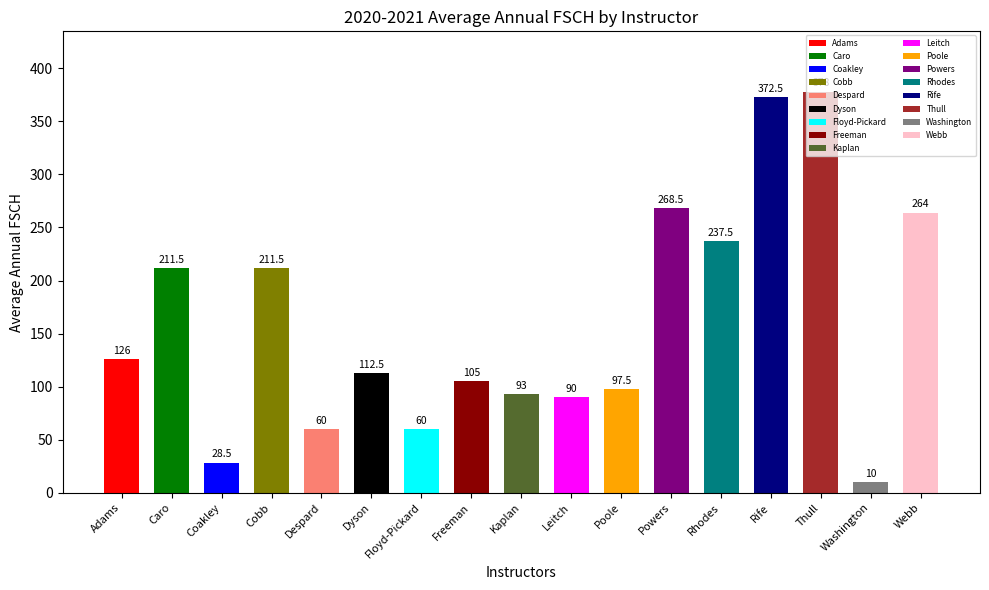

Rank the categories by value from highest to lowest.

Thull, Rife, Powers, Webb, Rhodes, Caro, Cobb, Adams, Dyson, Freeman, Poole, Kaplan, Leitch, Despard, Floyd-Pickard, Coakley, Washington